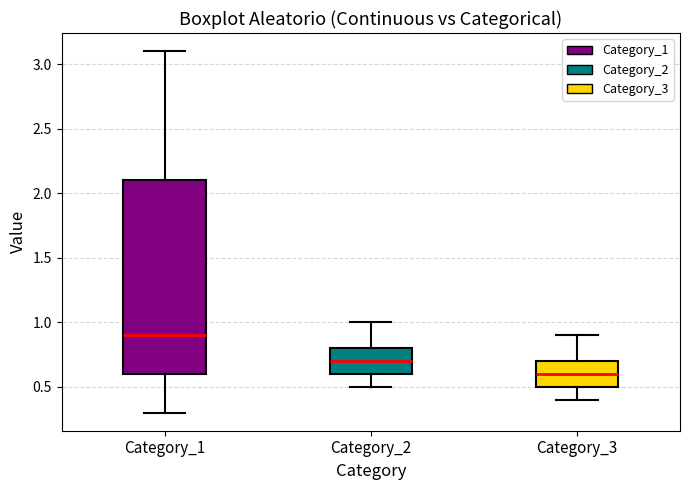

Comparing the boxes themselves (not the whiskers), which one is the tallest?

Category_1